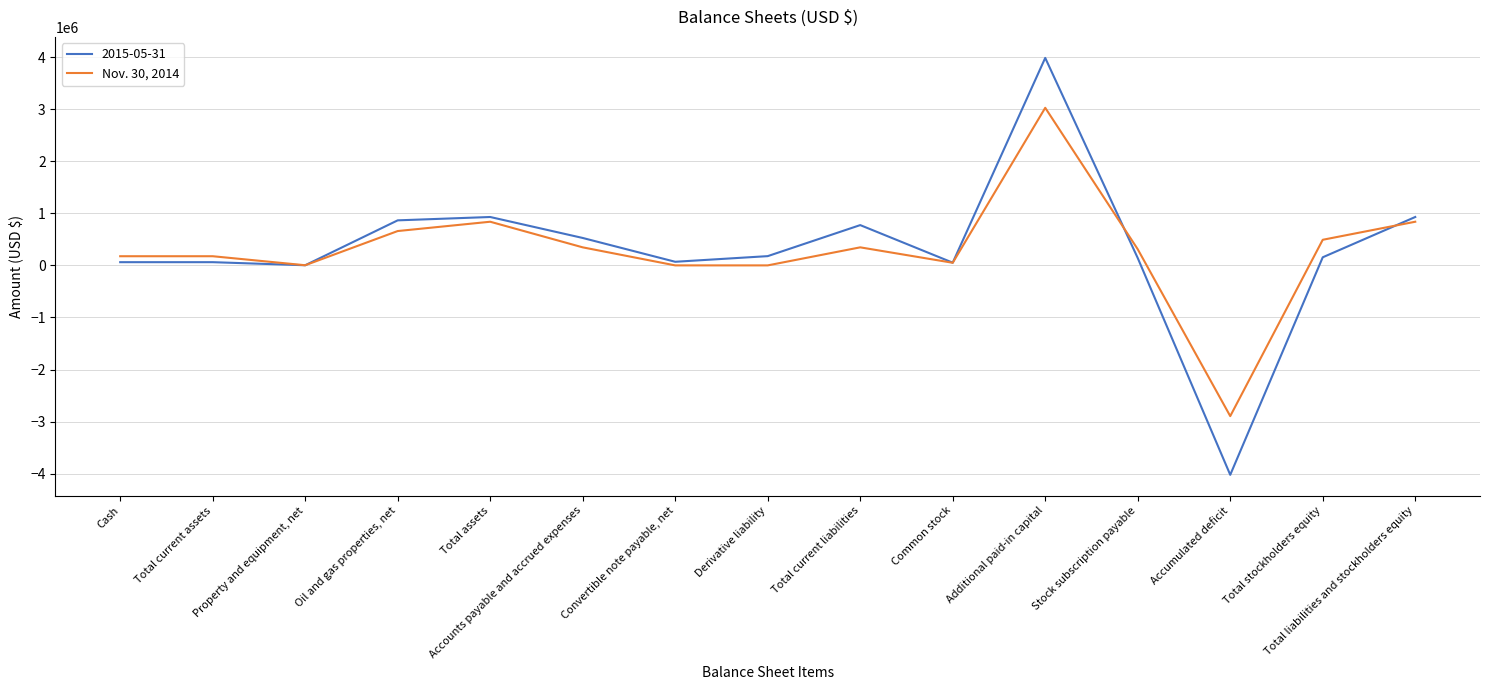

At Derivative liability, list the series in order from largest to smallest.

2015-05-31, Nov. 30, 2014